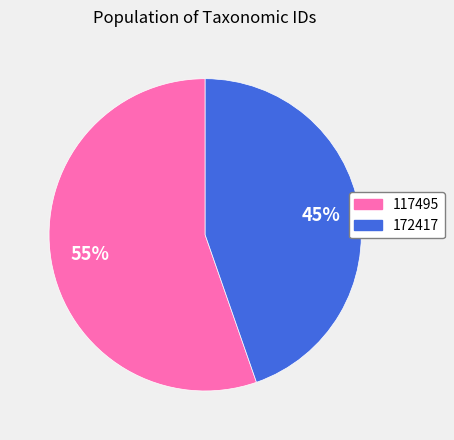

To the nearest percent, what is the average slice percentage?

50%